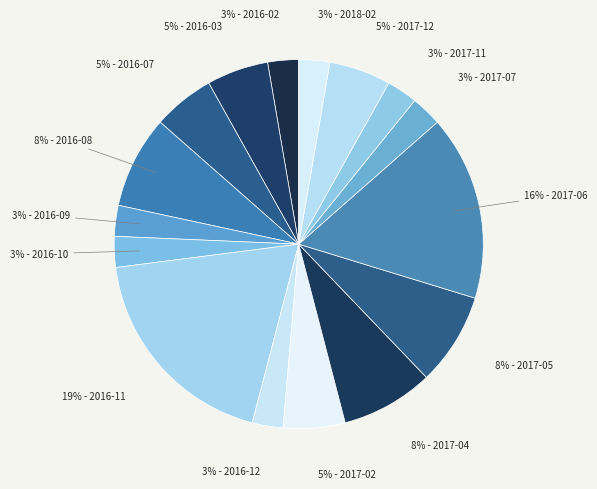

Which category has the biggest portion of the pie?

19% - 2016-11